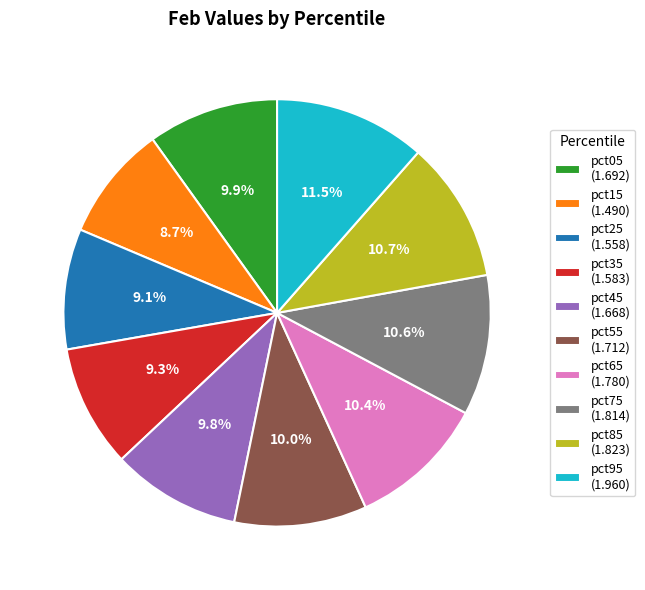

True or false: pct05 accounts for 23% of the total.

False